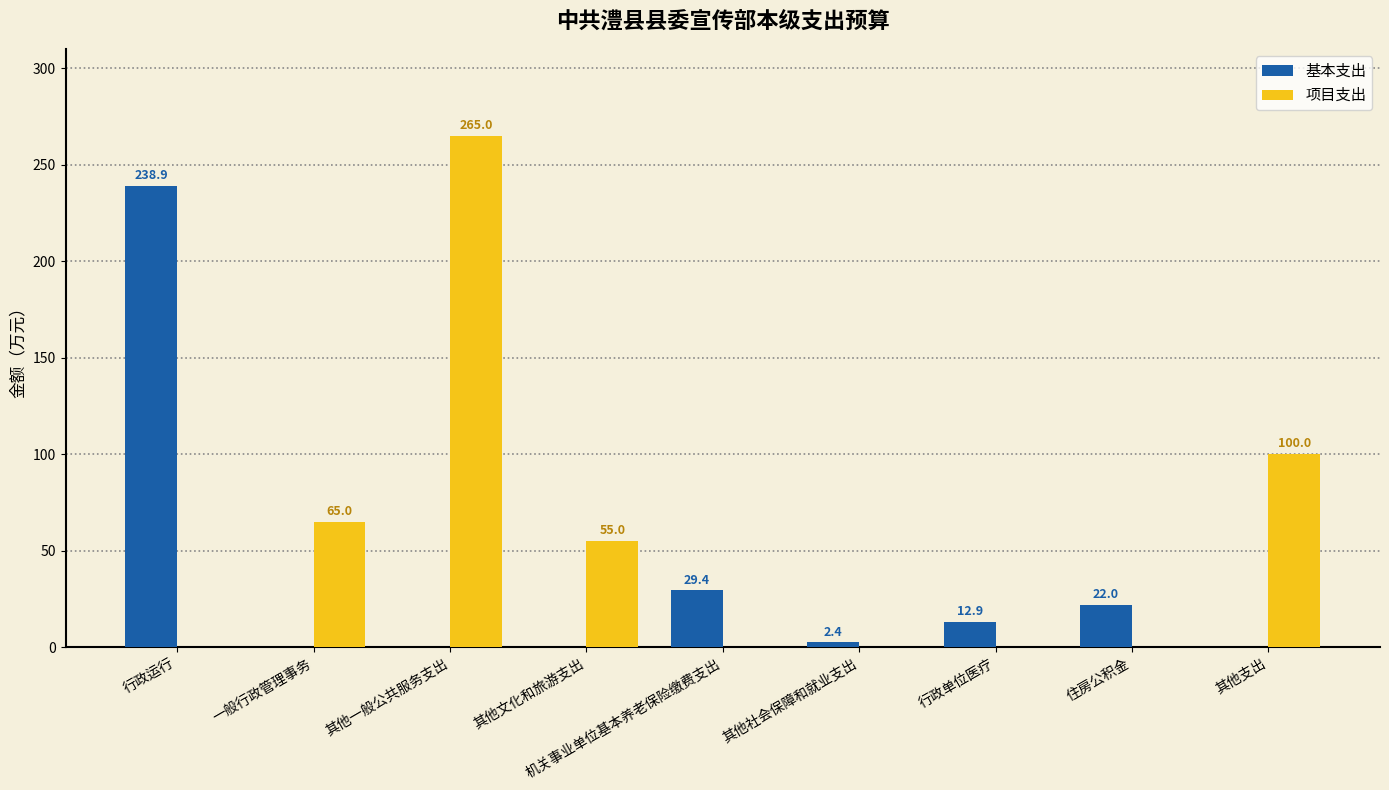

The value of 项目支出 at 其他支出 is 66.3. True or false?

False